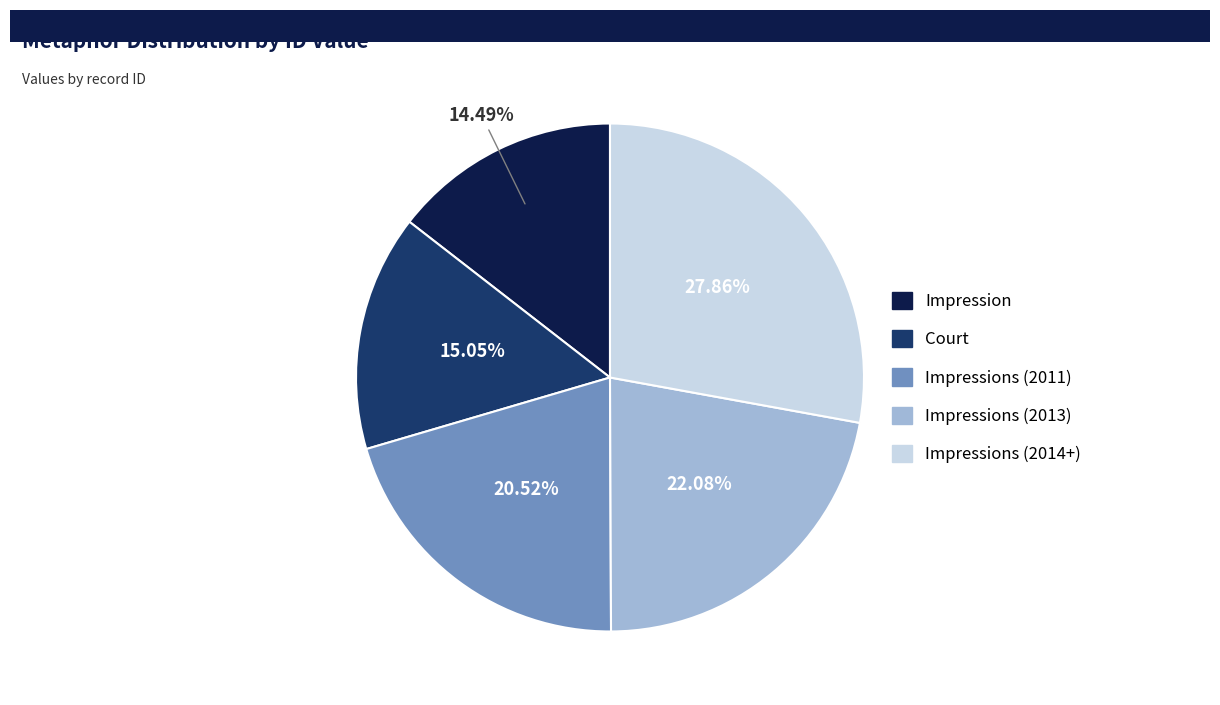

Does any single category account for the majority?

No